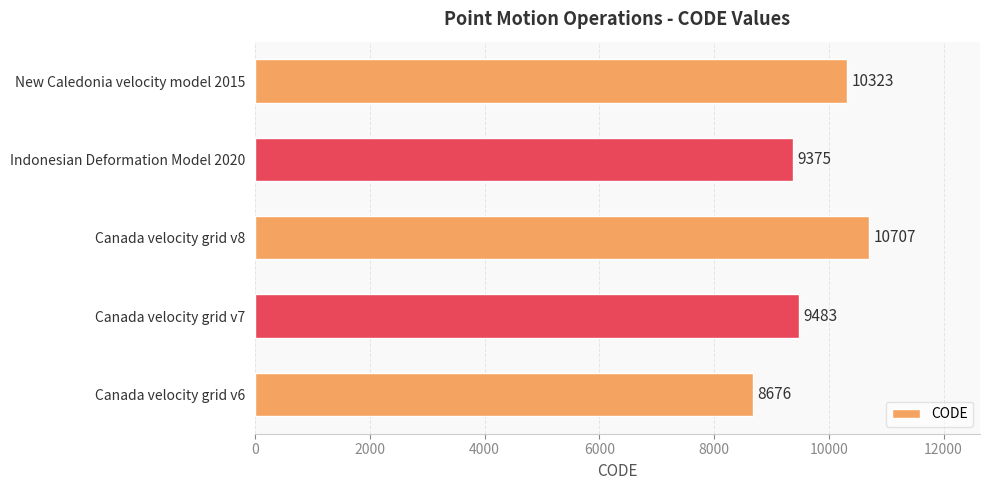

Which has a higher value, Canada velocity grid v6 or Canada velocity grid v7?

Canada velocity grid v7